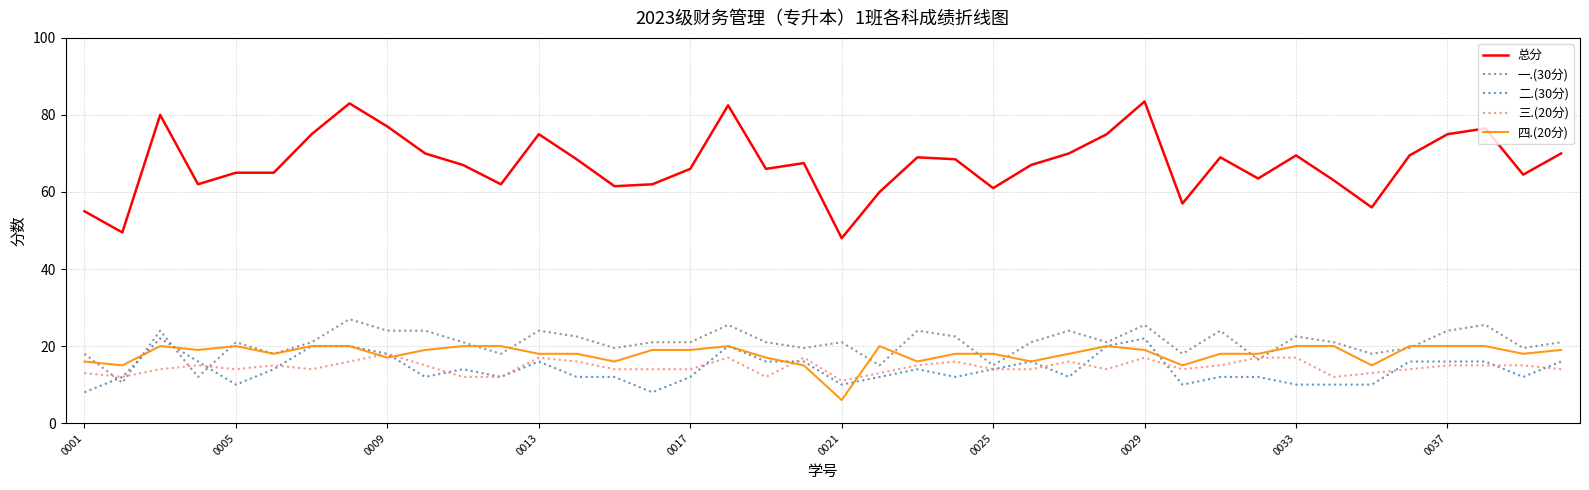

What is the highest value of the 四.(20分) series?

20.0